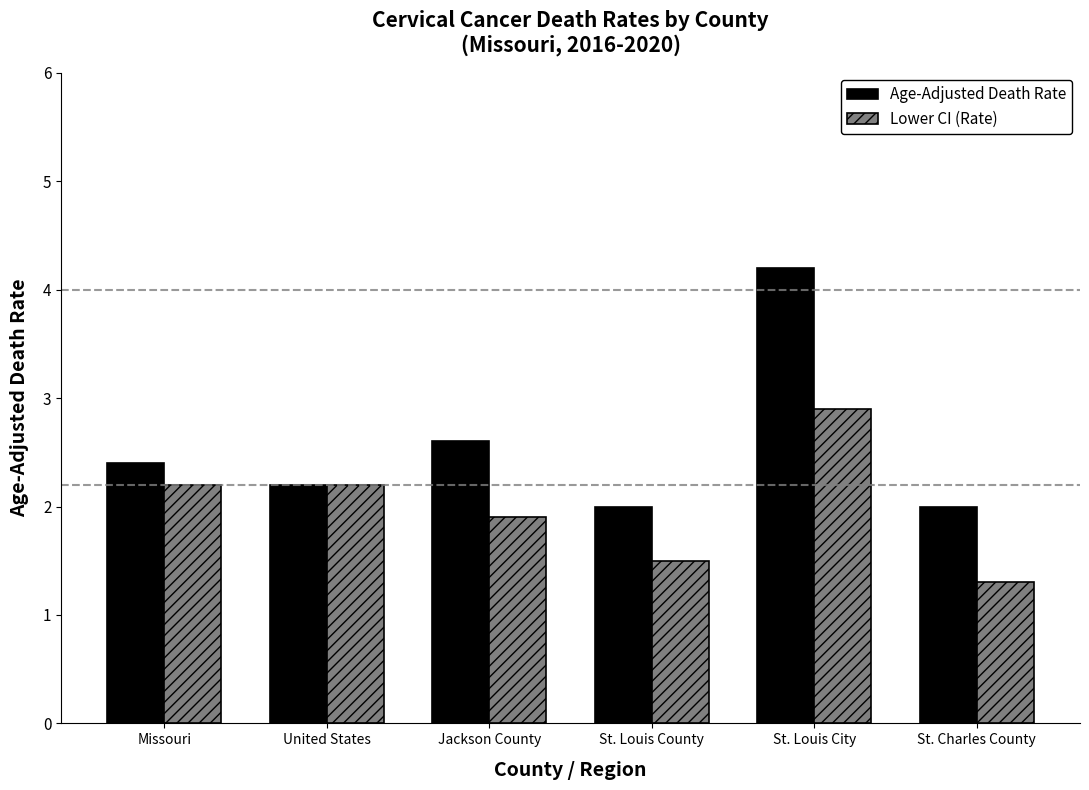

How many categories are shown in the chart?

6